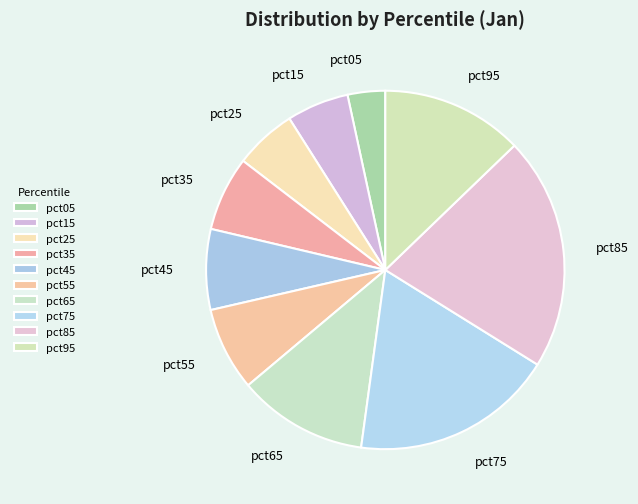

Count the number of slices in the pie.

10